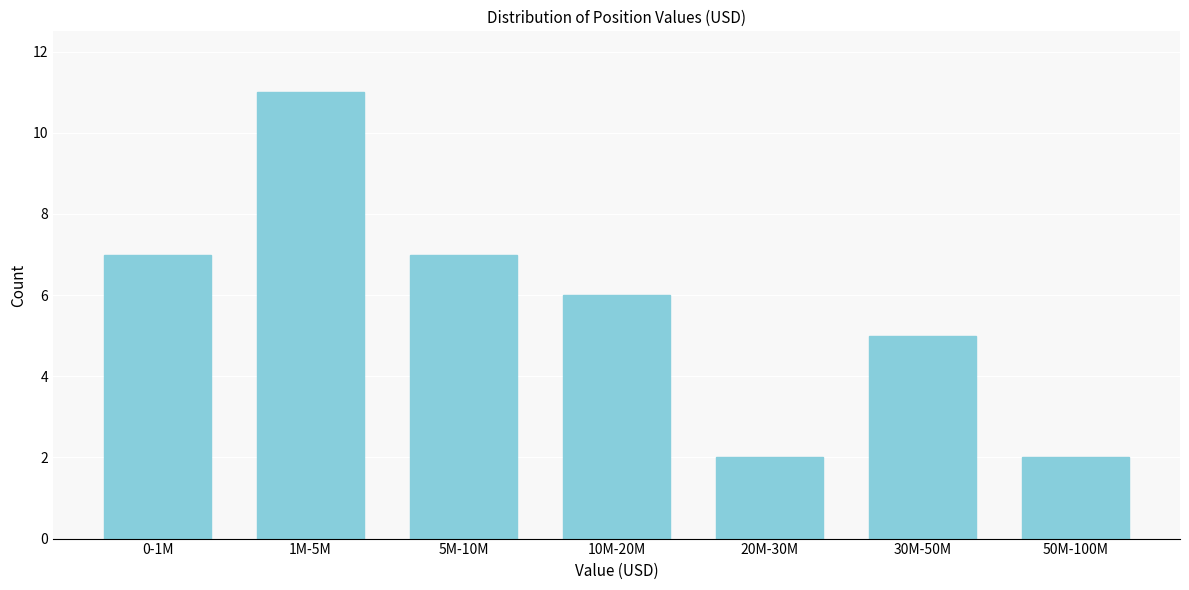

Reading left to right, transcribe all the data shown in this chart.

0-1M=7	1M-5M=11	5M-10M=7	10M-20M=6	20M-30M=2	30M-50M=5	50M-100M=2